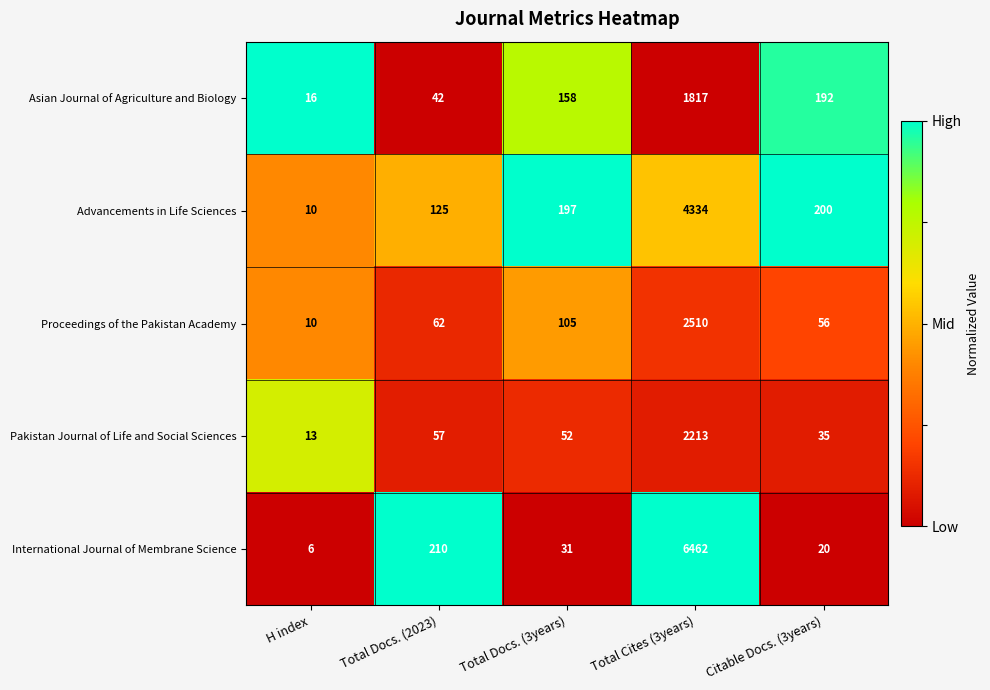

What is the greatest value displayed?

6462